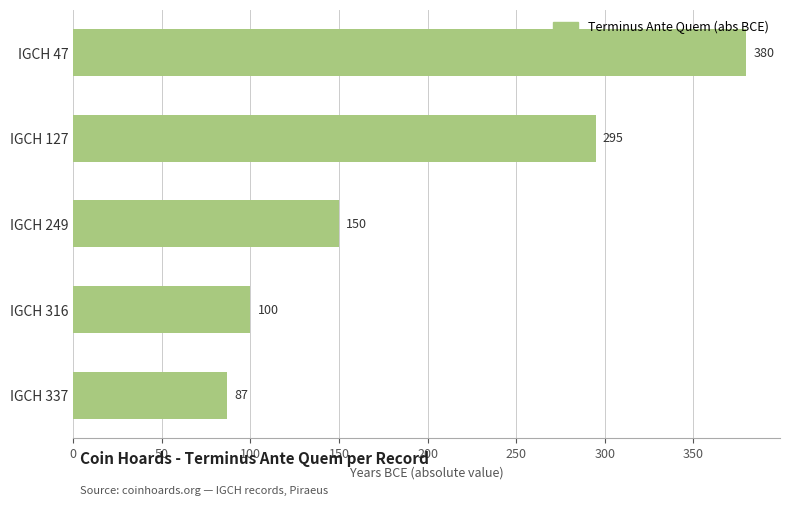

Rank the categories by value from lowest to highest.

IGCH 337, IGCH 316, IGCH 249, IGCH 127, IGCH 47